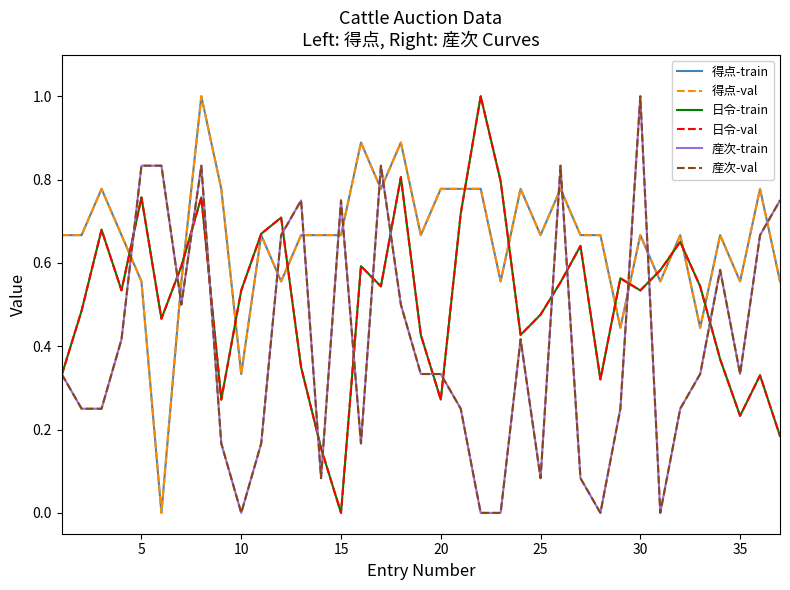

What is the difference between the second highest and minimum values in the 日令-train series?

0.8